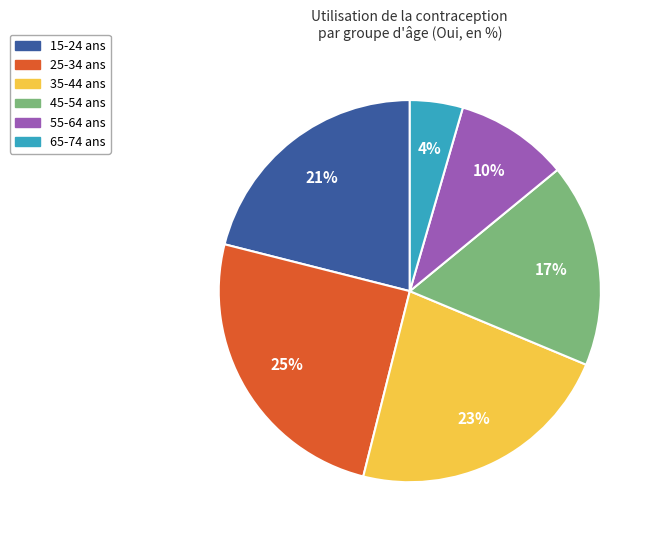

To the nearest percent, what is the combined percentage of 15-24 ans and 35-44 ans?

44%